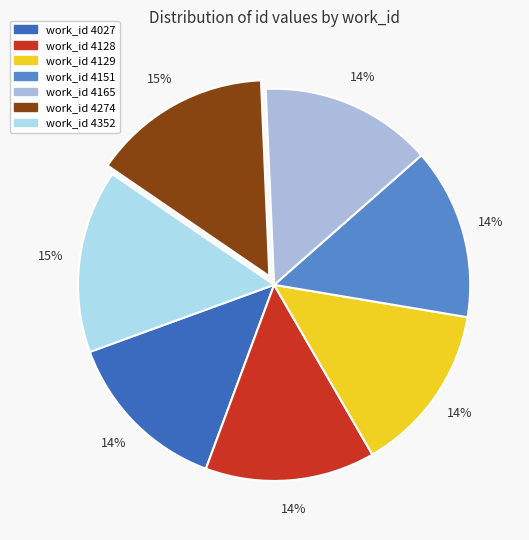

How many segments does this pie chart have?

7